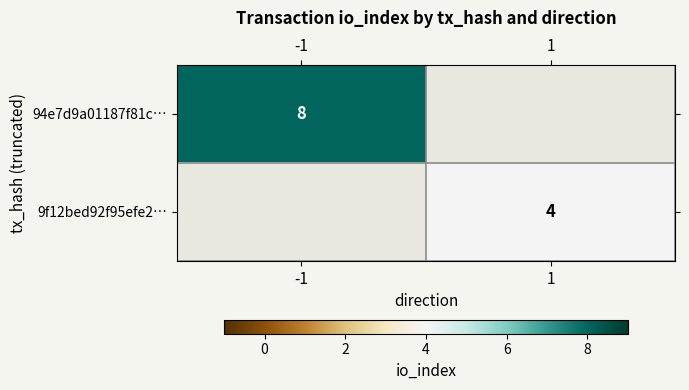

Which category has the lowest value across all series?

1